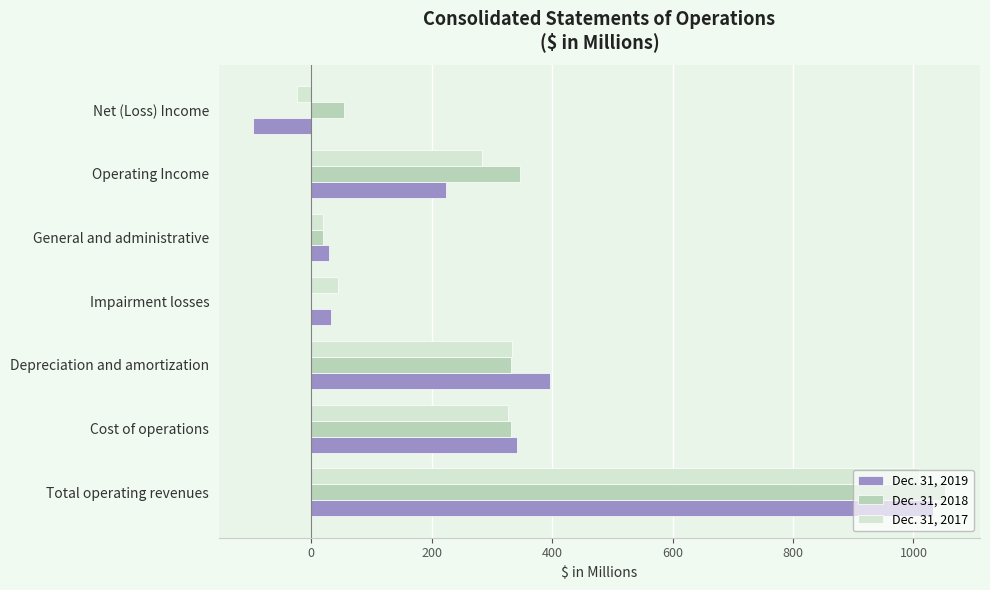

The Dec. 31, 2018 series shows 347 at Operating Income. True or false?

True